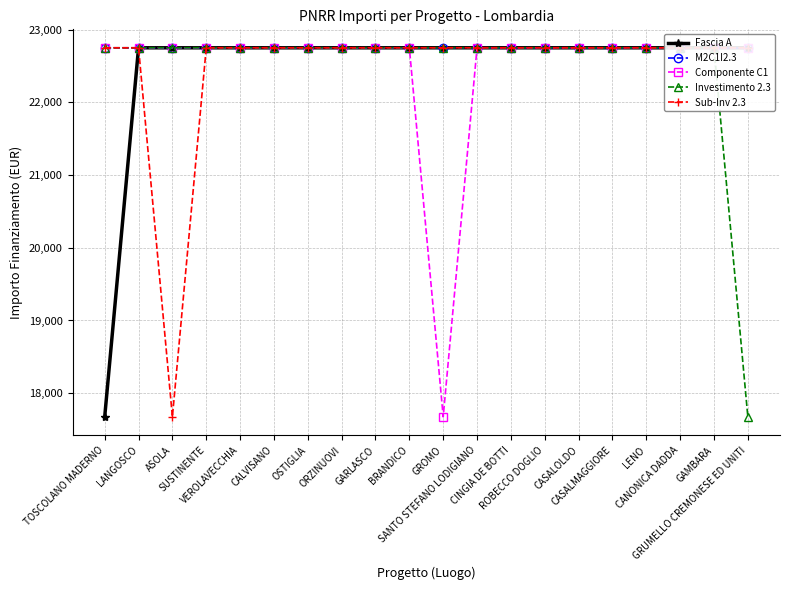

Which label corresponds to the smallest value in the chart?

TOSCOLANO MADERNO